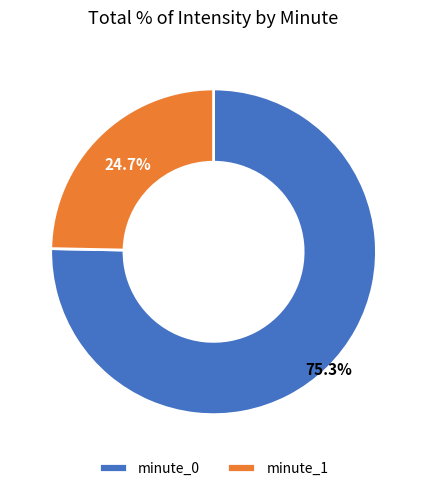

Rank the categories by value from lowest to highest.

minute_1, minute_0